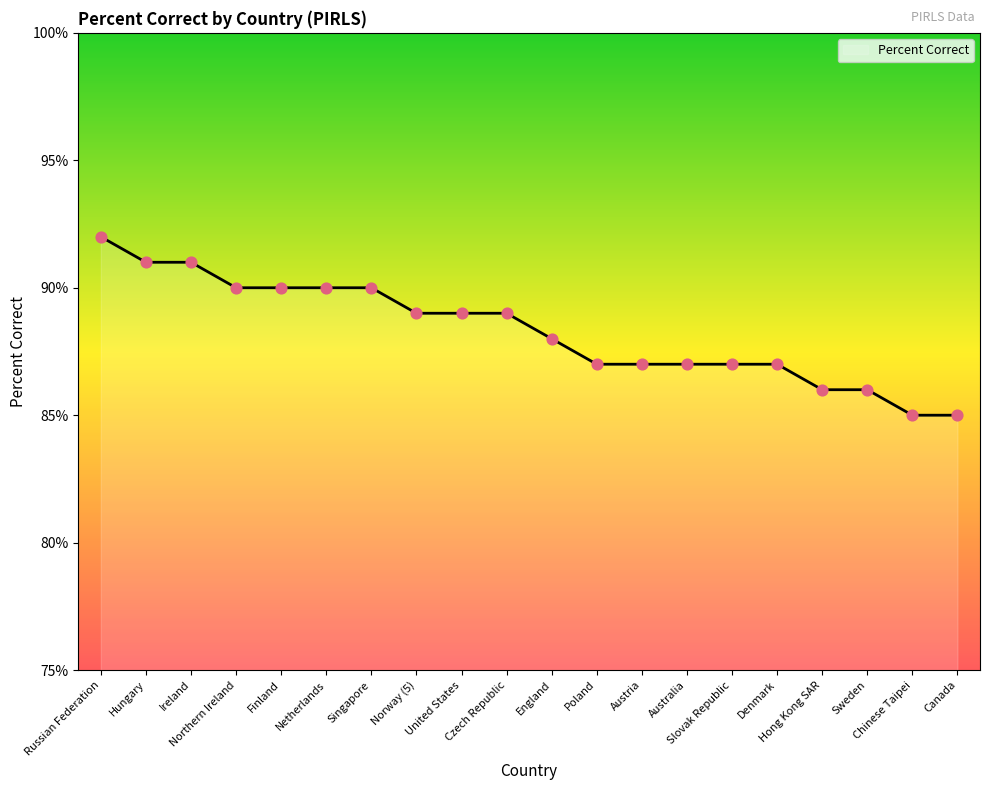

Approximately how many times larger is the value at Norway (5) compared to Poland?

1.0